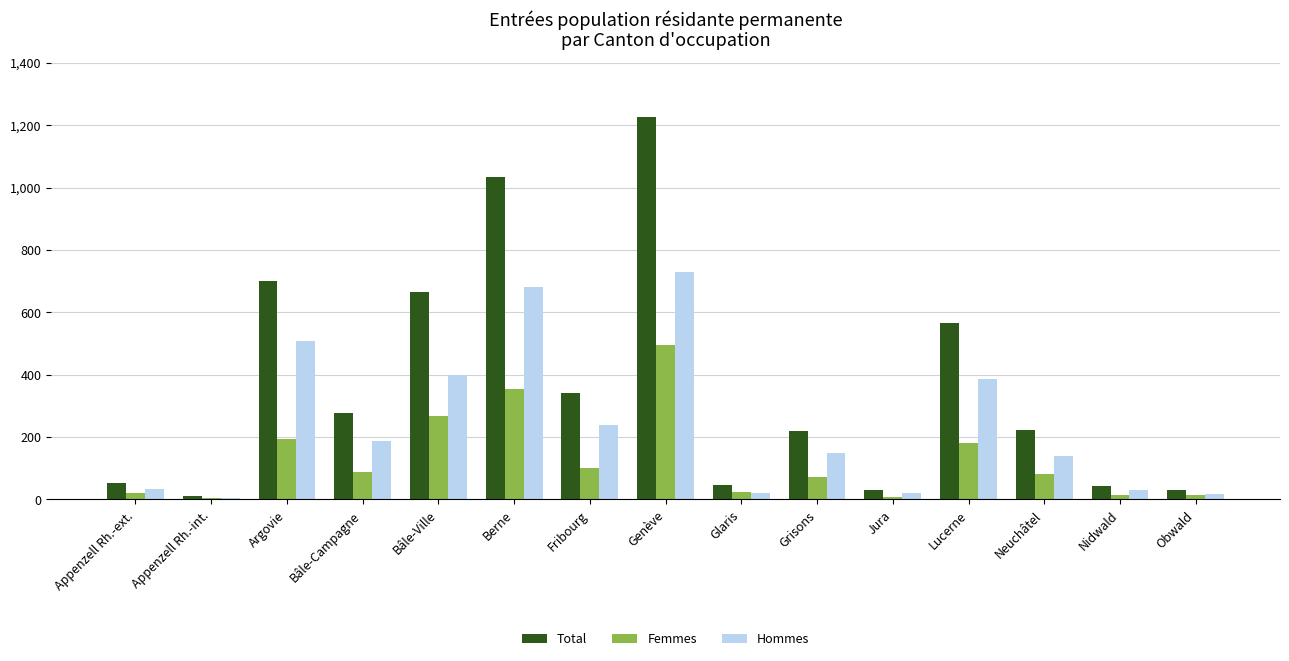

What is the highest value of the Total series?

1225